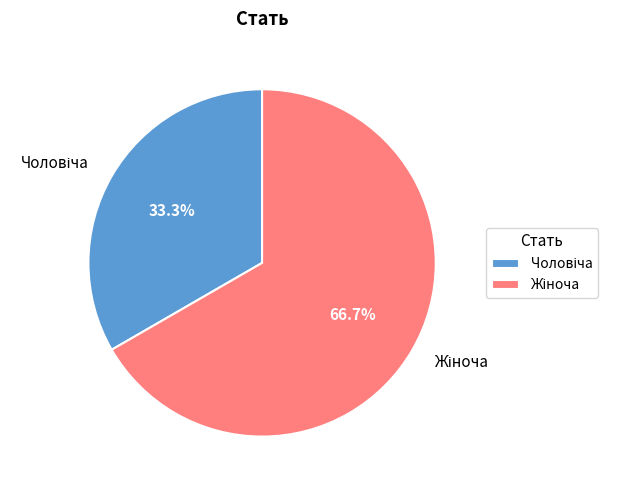

Does any single category account for the majority?

Yes